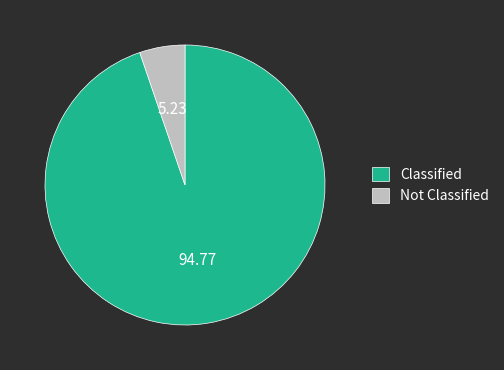

What is the largest slice in the pie chart?

Classified